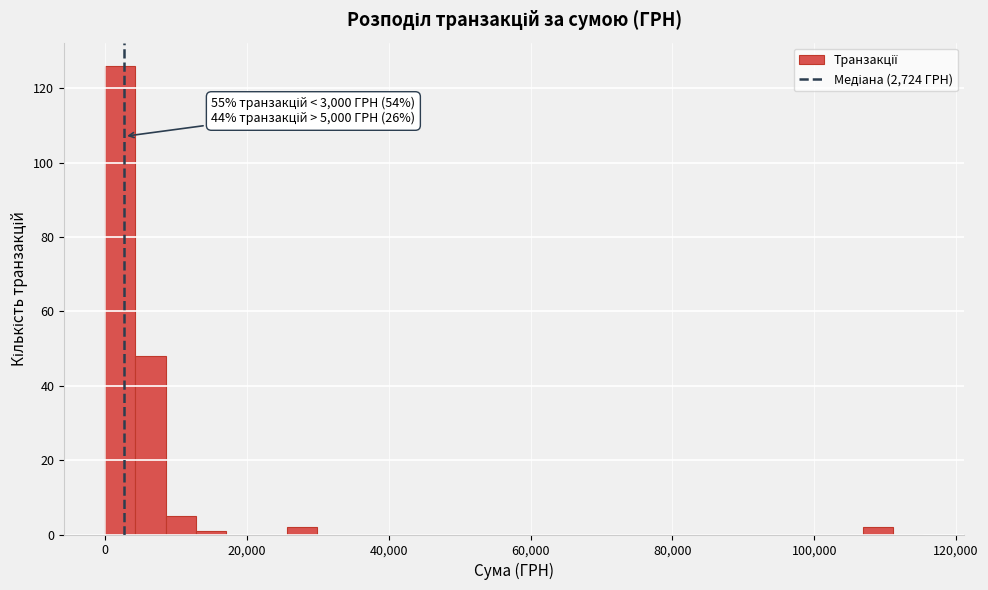

Around what value on the x-axis is the tallest bar? Give the approximate position of its centre, as read against the axis.

2000